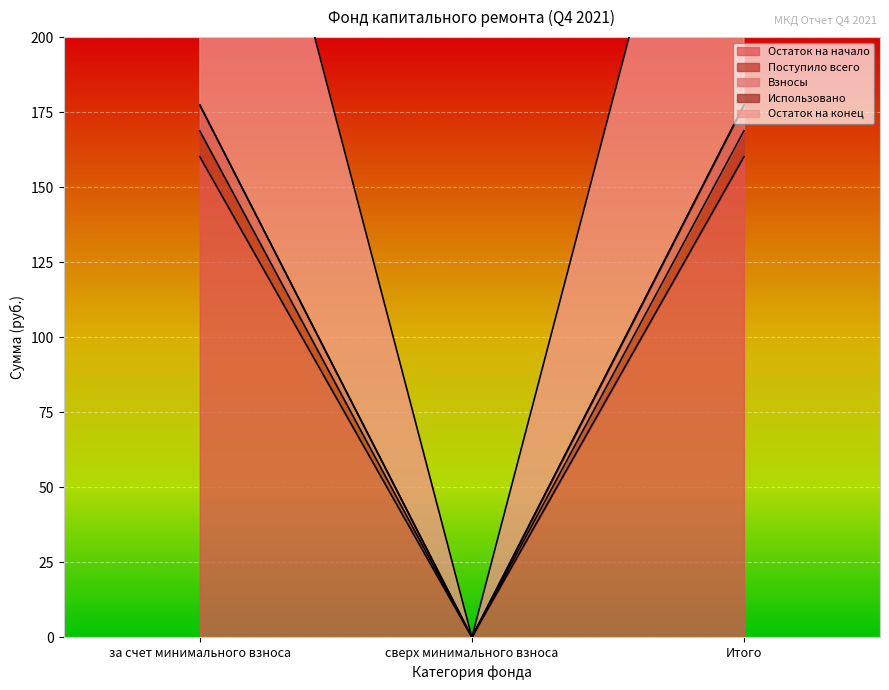

At how many categories does at least one series exceed 155?

2